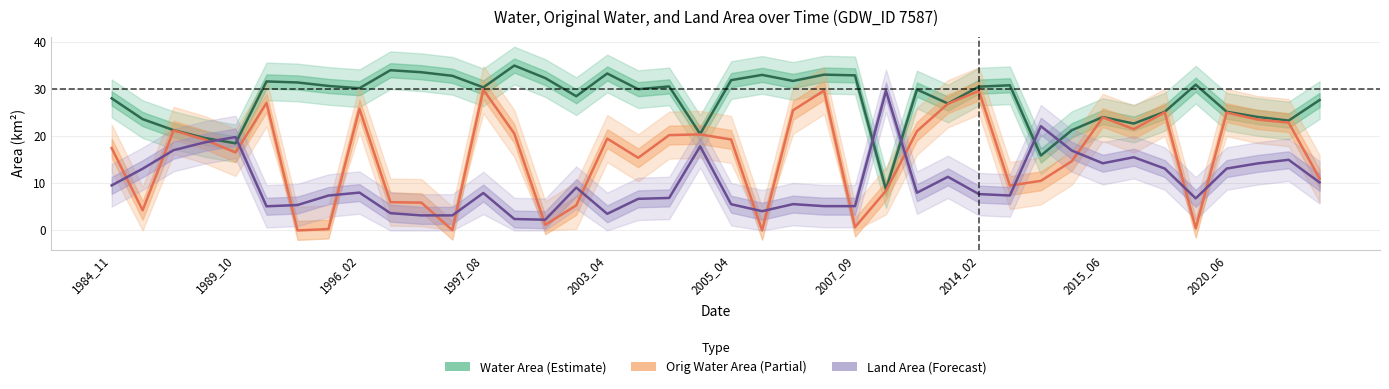

Rank the series by their average value, from lowest to highest.

Land Area (Forecast), Orig Water Area (Partial), Water Area (Estimate)